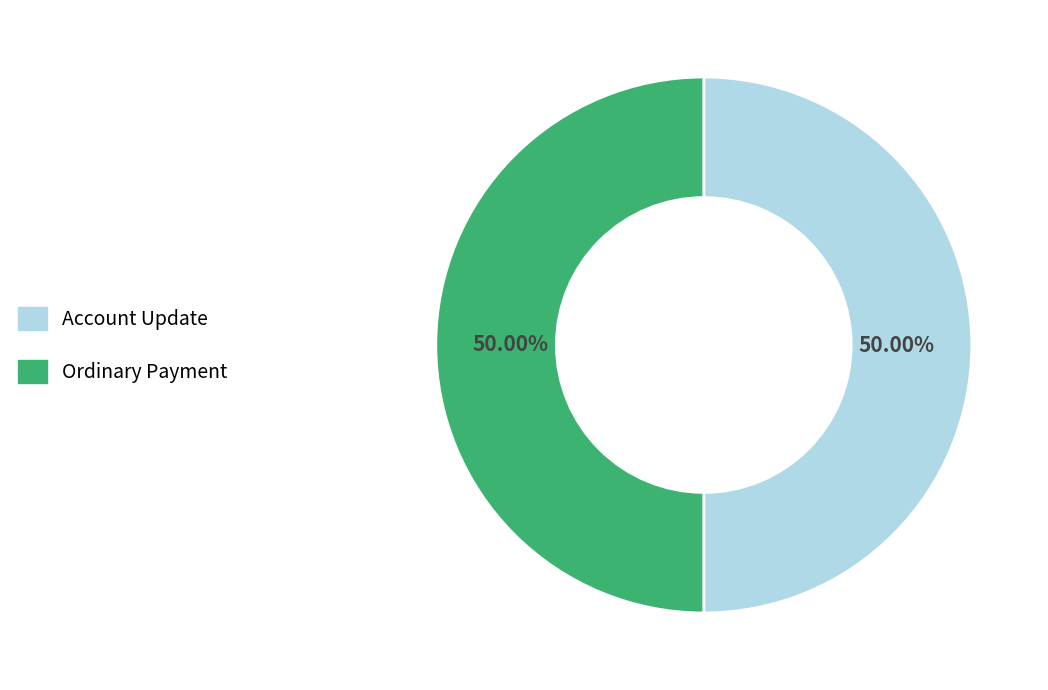

What is the ratio of the value at Ordinary Payment to the value at Account Update?

1.0